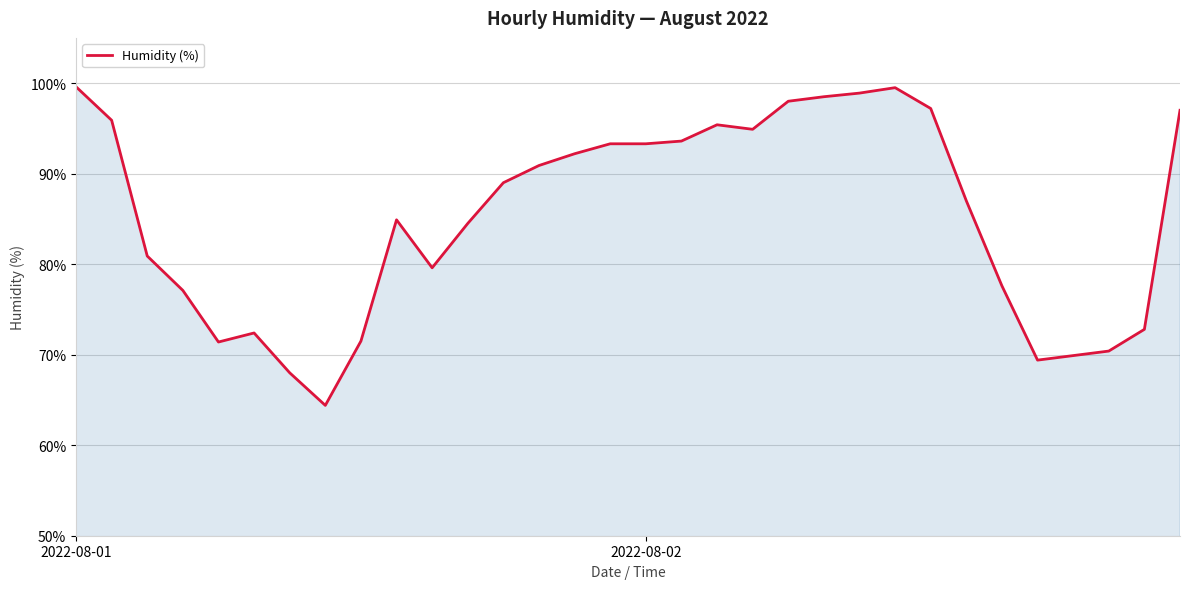

What is the maximum value shown in the chart?

99.6